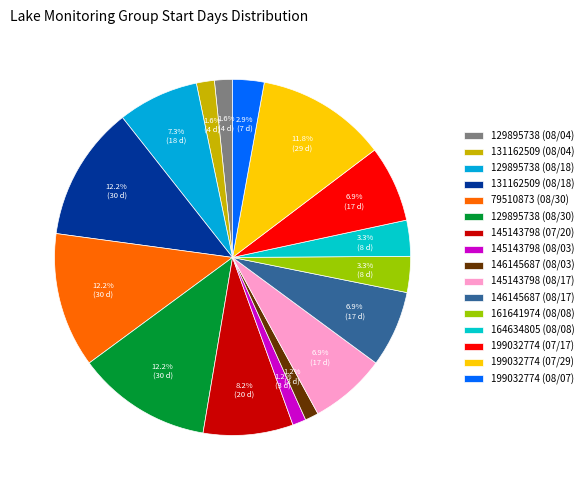

What portion of the pie excludes 161641974 (08/08)?

96.7%